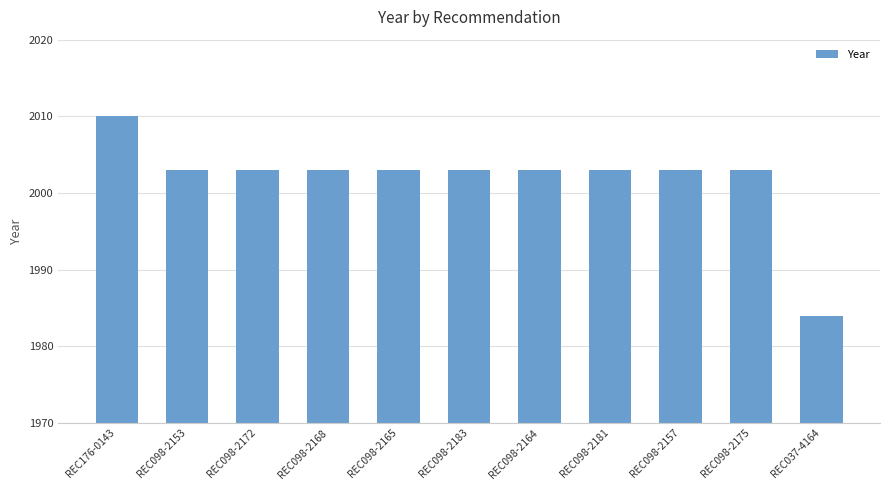

At which category does the chart reach its minimum across all series?

REC037-4164